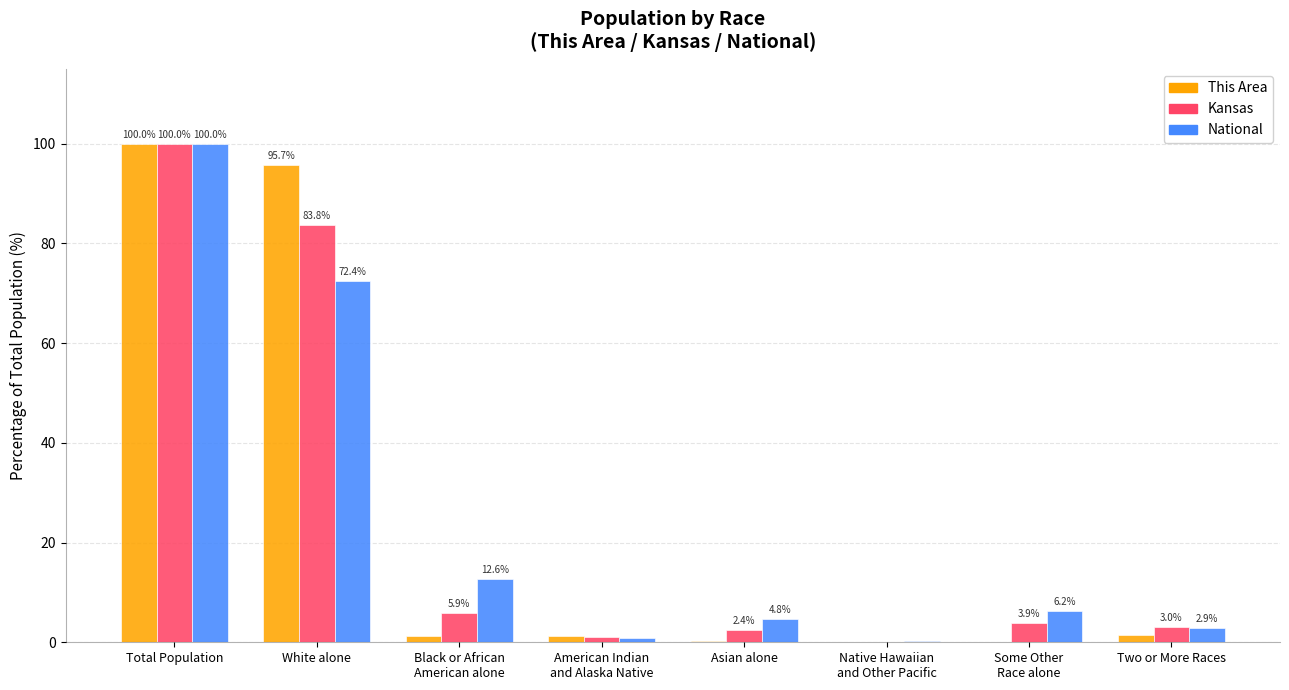

What is the total value across all series at Total Population?

300.0